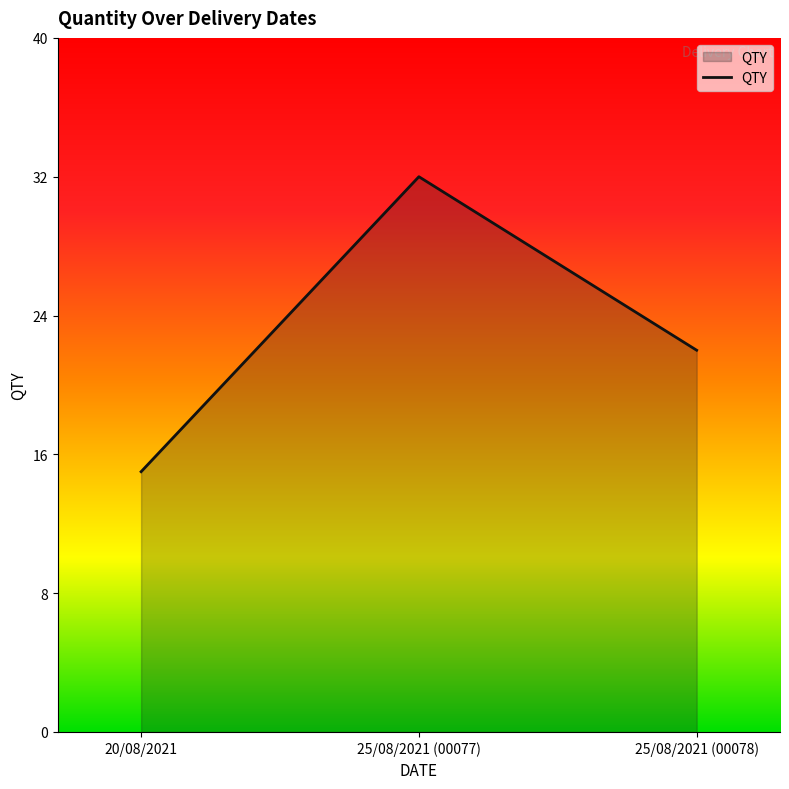

The value at 20/08/2021 is 4. True or false?

False